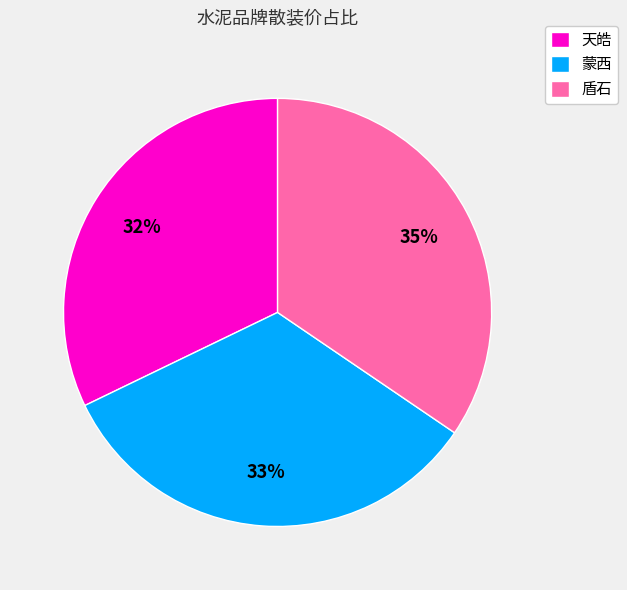

Do 天皓 and 盾石 together represent more than half of the pie?

Yes